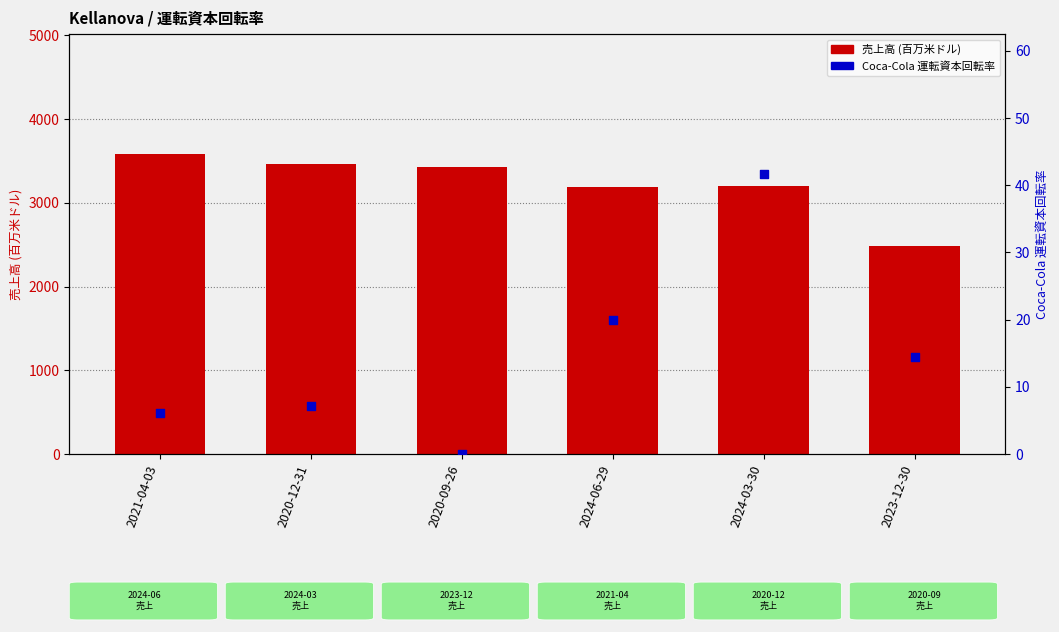

At how many categories does at least one series exceed 1505?

6